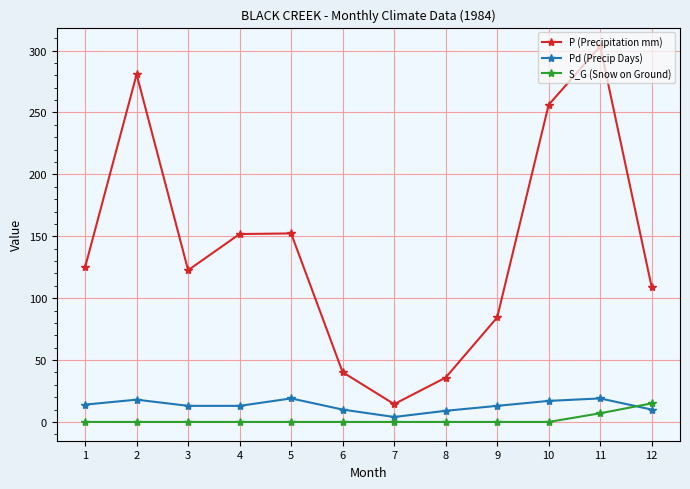

What is the total value across all series at 12?

134.0